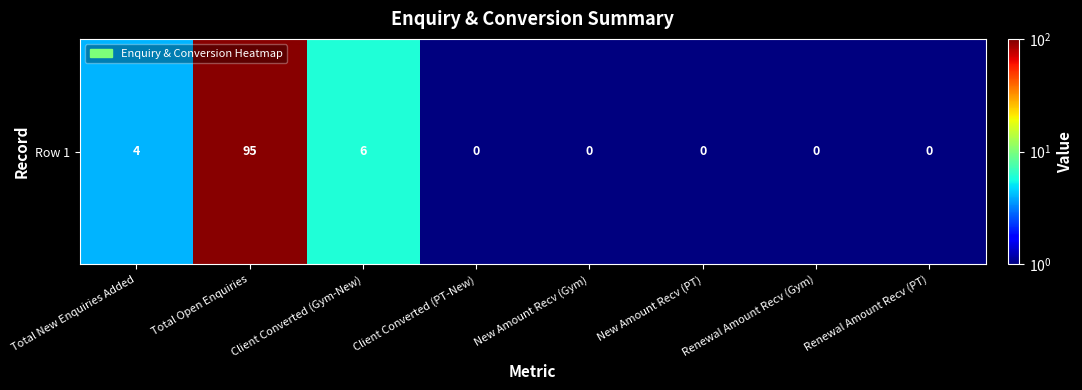

What is the greatest value displayed?

95.0